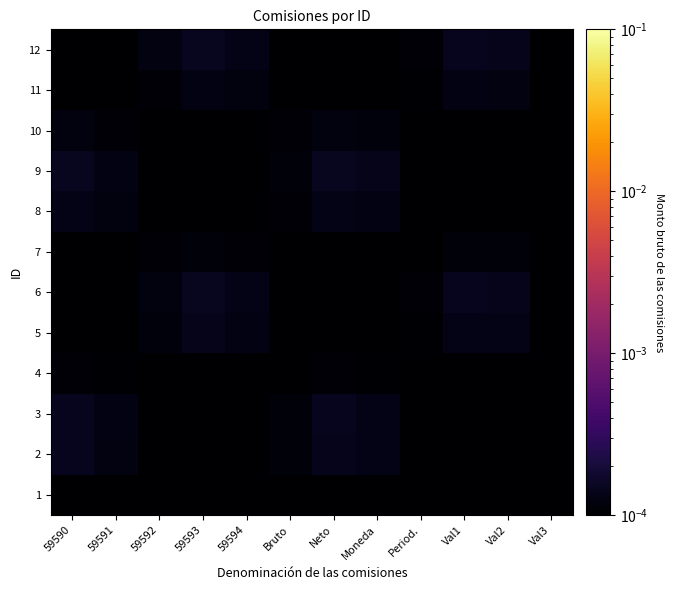

List the series in order of their peak value, lowest first.

1, 4, 7, 10, 11, 8, 5, 2, 3, 6, 9, 12